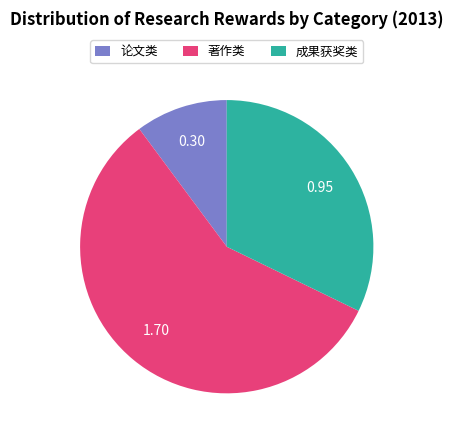

True or false: 论文类 accounts for 10% of the total.

True